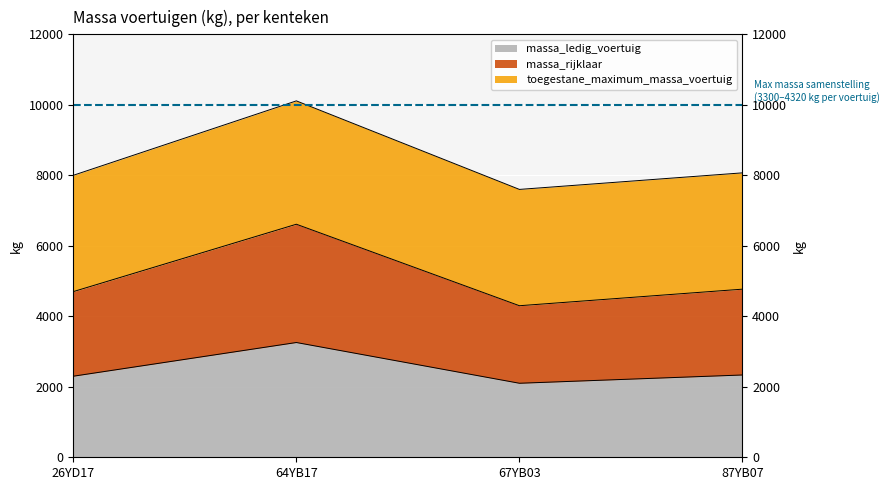

How many lines are shown in the chart?

3